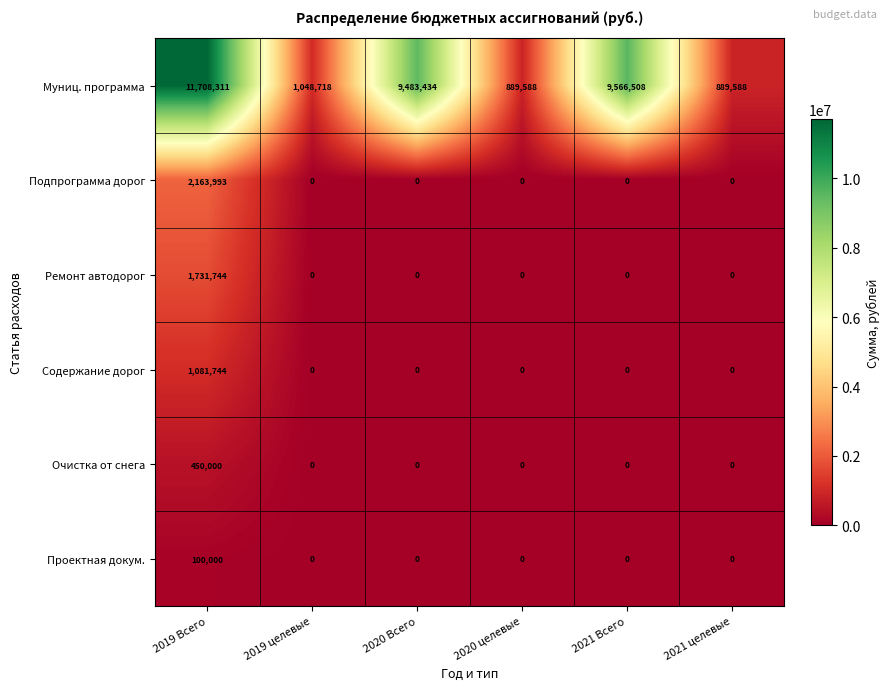

Is it true that Муниц. программа equals 889588 at 2020 целевые?

True